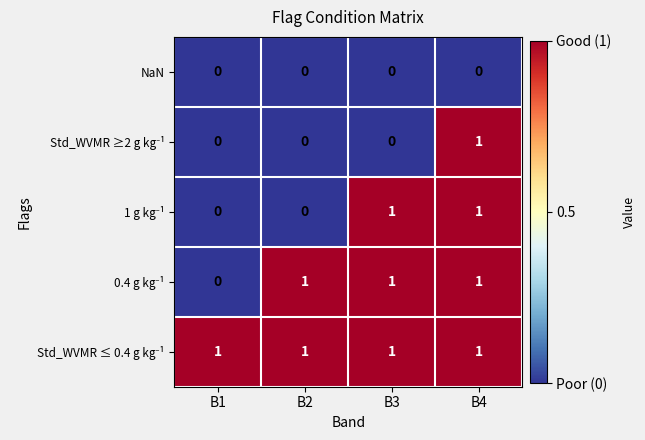

At how many categories does at least one series exceed 0?

4